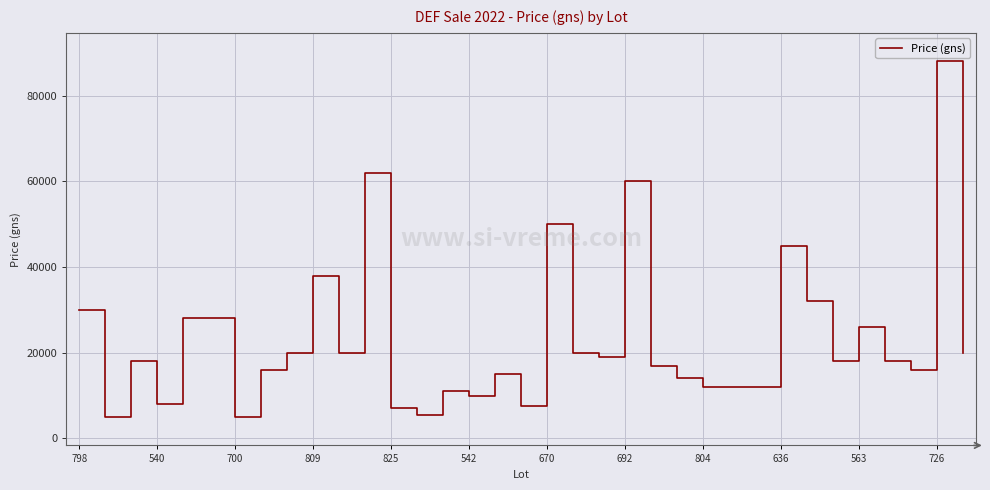

What is the greatest value displayed?

88000